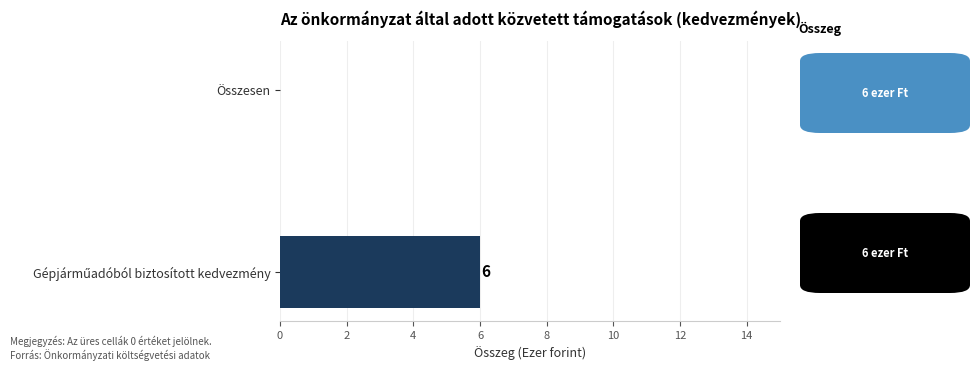

How many positive values are there?

1